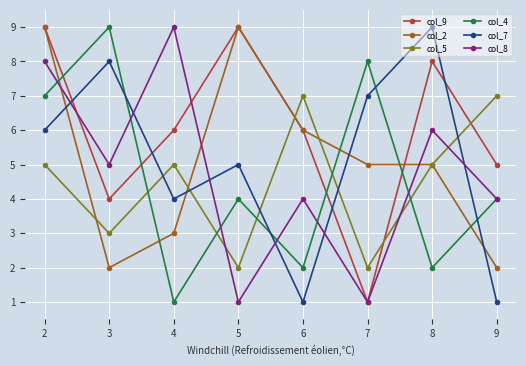

Count the col_8 values in the range 4 to 8.

5